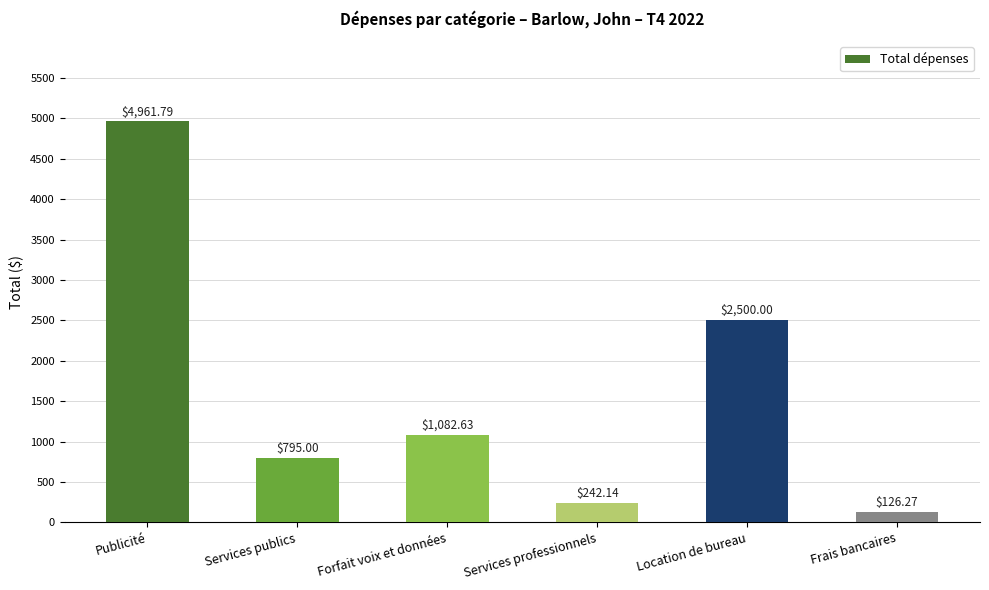

How many data points are less than 1082?

3